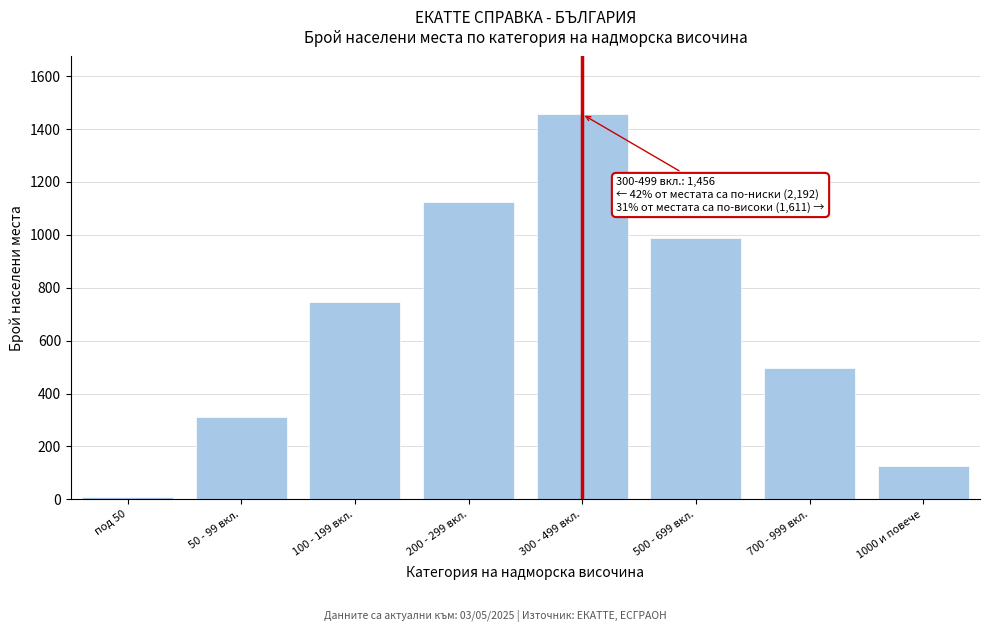

Reading left to right, extract all data points from this chart.

под 50=8	50 - 99 вкл.=312	100 - 199 вкл.=748	200 - 299 вкл.=1124	300 - 499 вкл.=1456	500 - 699 вкл.=987	700 - 999 вкл.=498	1000 и повече=126